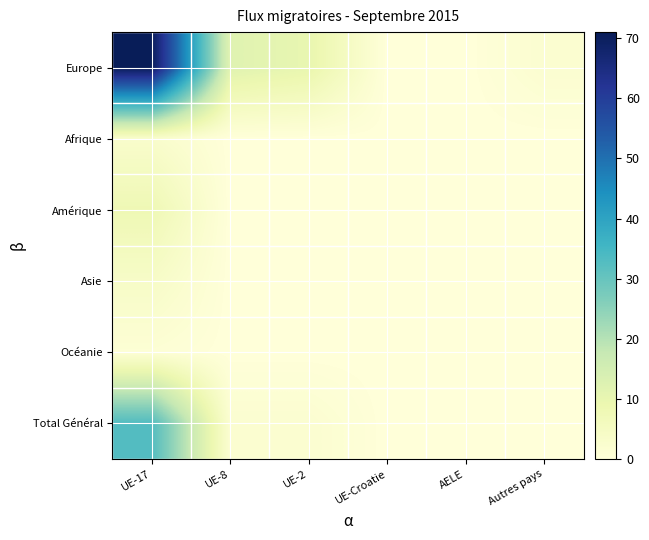

Reading left to right, extract all data points from this chart.

Europe: UE-17=71	UE-8=12	UE-2=10	UE-Croatie=0	AELE=0	Autres pays=2
Afrique: UE-17=3	UE-8=0	UE-2=0	UE-Croatie=0	AELE=0	Autres pays=0
Amérique: UE-17=8	UE-8=0	UE-2=0	UE-Croatie=0	AELE=0	Autres pays=0
Asie: UE-17=4	UE-8=0	UE-2=0	UE-Croatie=0	AELE=0	Autres pays=0
Océanie: UE-17=1	UE-8=0	UE-2=0	UE-Croatie=0	AELE=0	Autres pays=0
Total Général: UE-17=33	UE-8=2	UE-2=2	UE-Croatie=0	AELE=0	Autres pays=0